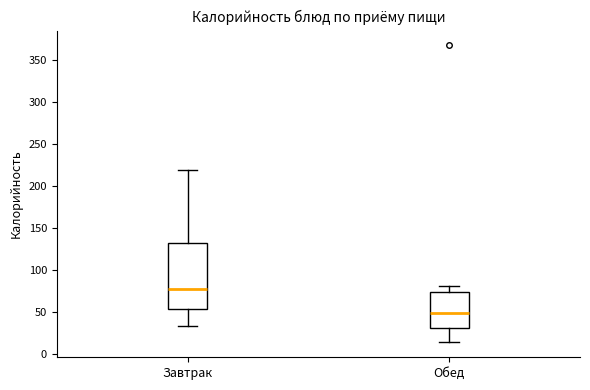

Reading left to right, read every box against the y-axis: the position of its median line, the range the box covers, and the ends of its whiskers. The values are not printed on the chart, so give them approximately, as read against the axis.

Завтрак: median 80, box 55 to 130, whiskers 35 to 220
Обед: median 50, box 30 to 75, whiskers 15 to 80